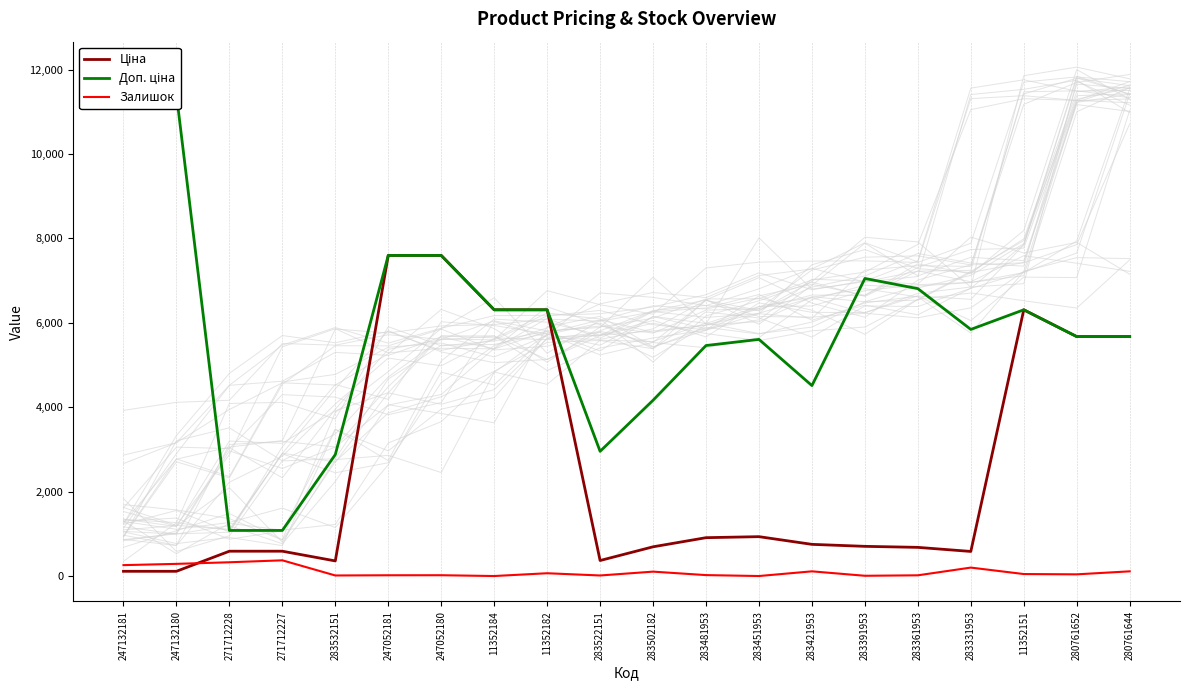

What is the difference between the maximum and minimum values in the Залишок series?

372.0